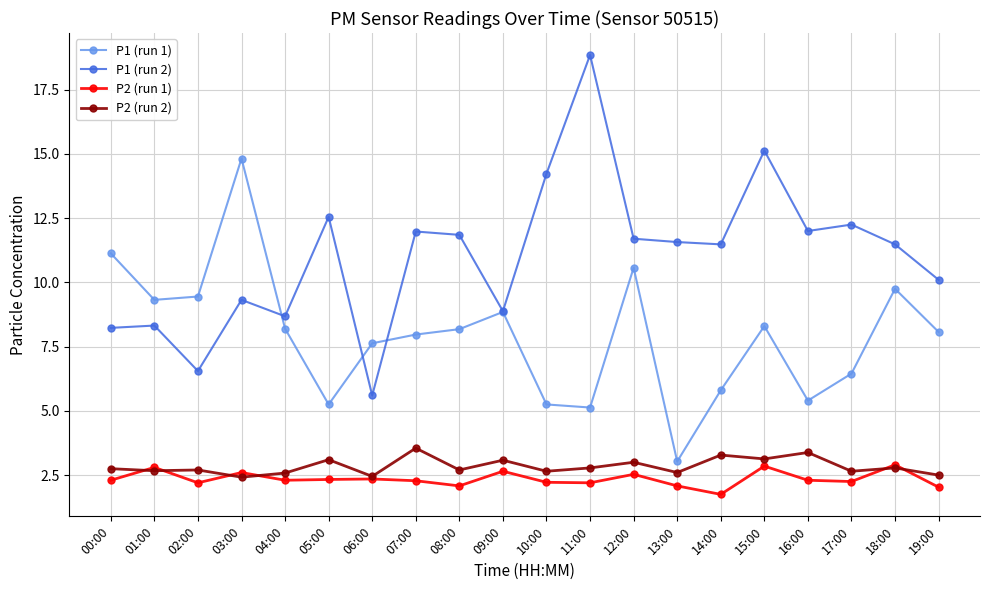

List the series in order of their peak value, highest first.

P1 (run 2), P1 (run 1), P2 (run 2), P2 (run 1)